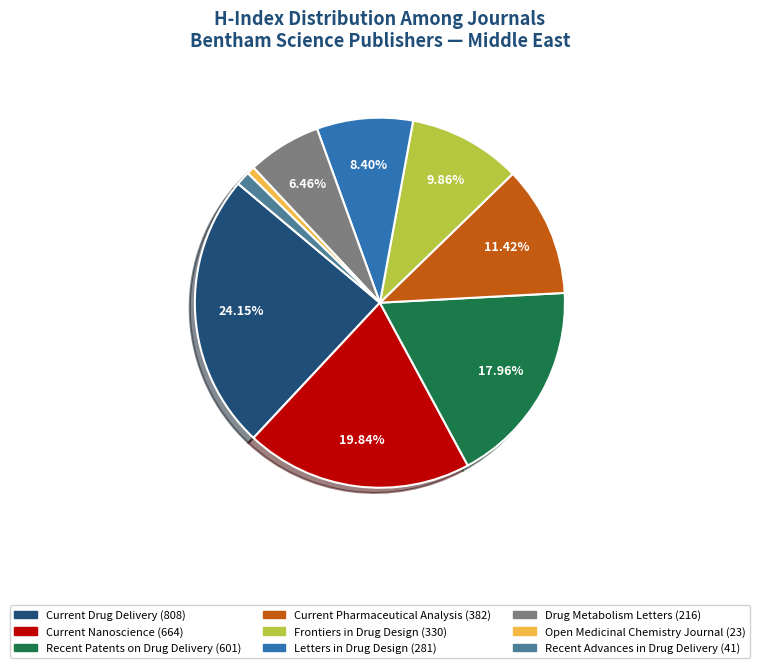

To the nearest percent, what is the difference between the largest and smallest slice percentages?

23%